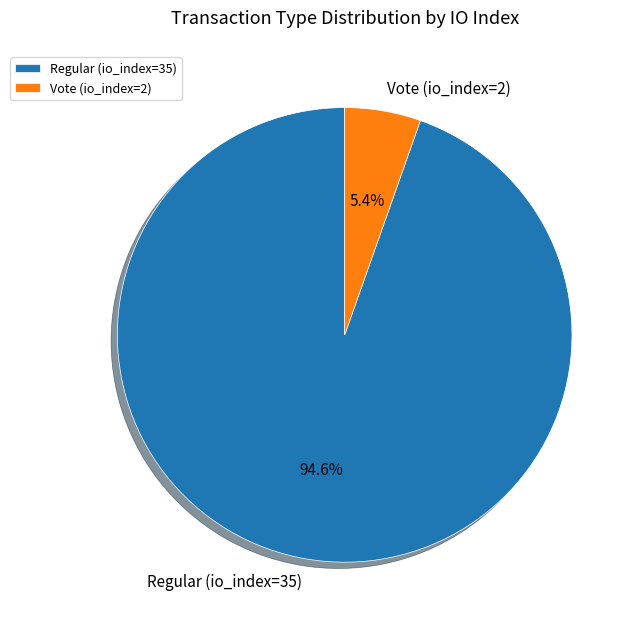

To the nearest percent, what percentage of the pie is Vote (io_index=2)?

5%